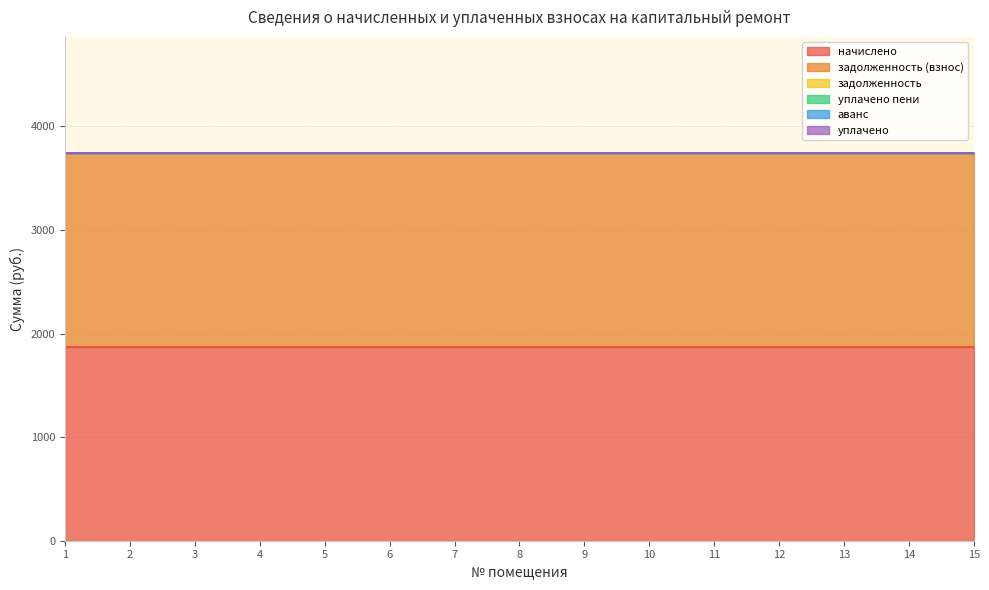

What is the difference between the highest and lowest values at 9?

1871.1